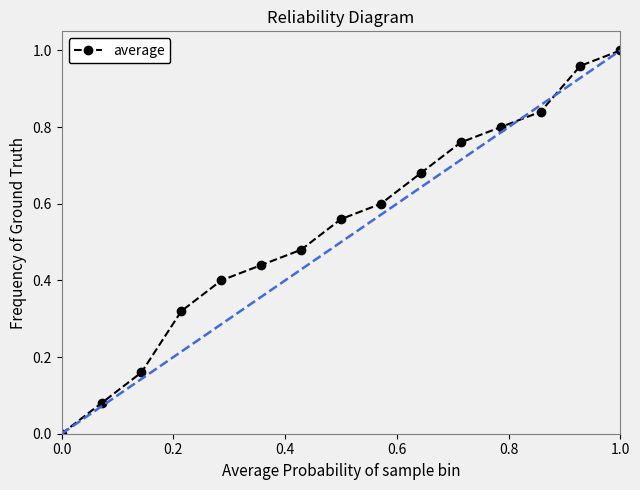

True or false: there are more than 1 points higher than both neighbors.

False